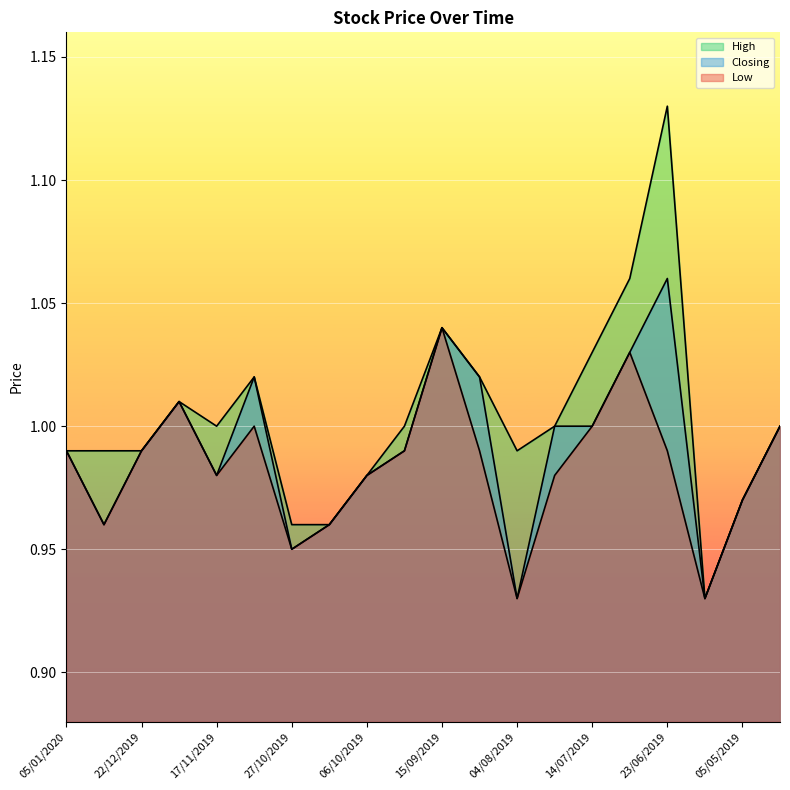

Reading left to right, transcribe all the data shown in this chart.

High: 1.0	1.0	1.0	1.0	1.0	1.0	1.0	1.0	1.0	1.0	1.0	1.0	1.0	1.0	1.0	1.1	1.1	0.9	1.0	1.0
Closing: 1.0	1.0	1.0	1.0	1.0	1.0	0.9	1.0	1.0	1.0	1.0	1.0	0.9	1.0	1.0	1.0	1.1	0.9	1.0	1.0
Low: 1.0	1.0	1.0	1.0	1.0	1.0	0.9	1.0	1.0	1.0	1.0	1.0	0.9	1.0	1.0	1.0	1.0	0.9	1.0	1.0